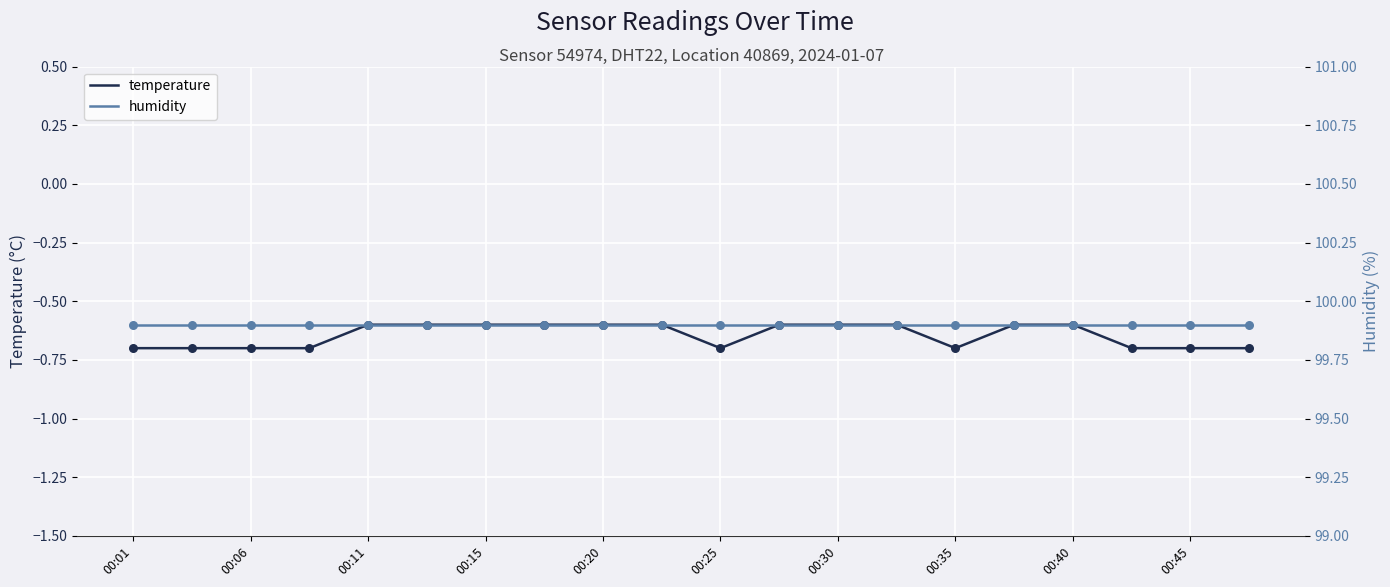

At how many categories does at least one series exceed 7?

20